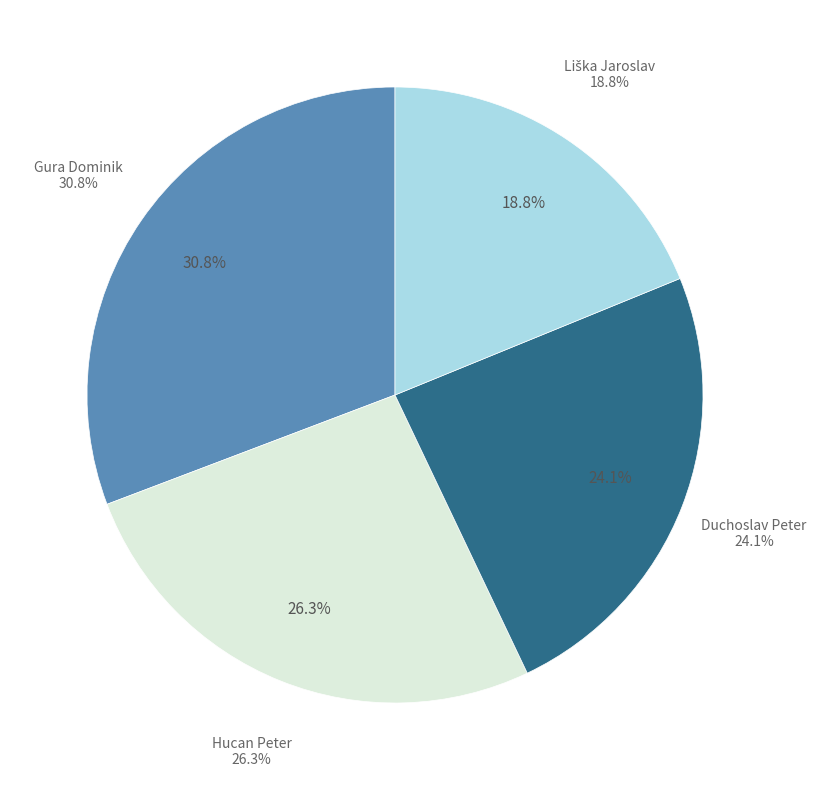

Between Liška Jaroslav and Hucan Peter, which is larger?

Hucan Peter